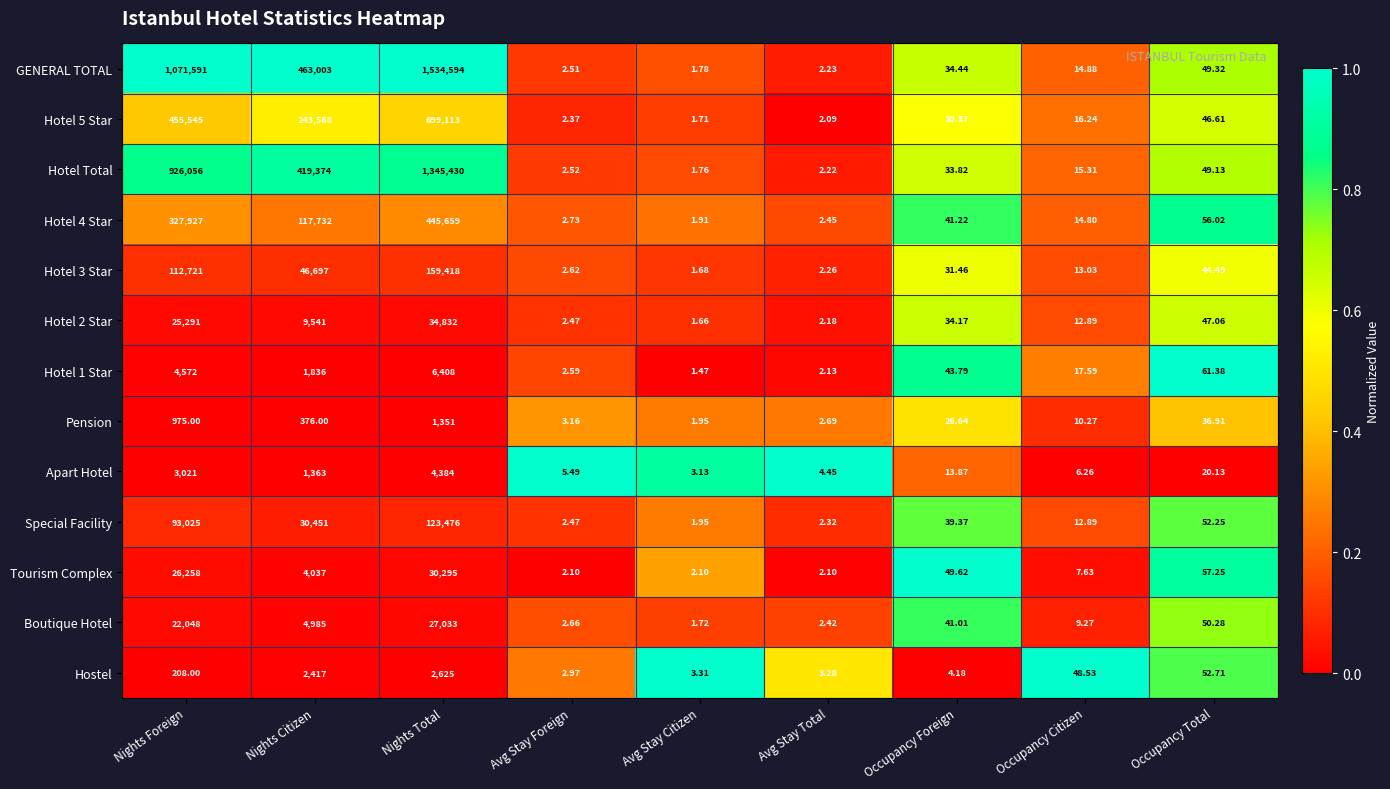

At Nights Citizen, list the series in order from smallest to largest.

Pension, Apart Hotel, Hotel 1 Star, Hostel, Tourism Complex, Boutique Hotel, Hotel 2 Star, Special Facility, Hotel 3 Star, Hotel 4 Star, Hotel 5 Star, Hotel Total, GENERAL TOTAL